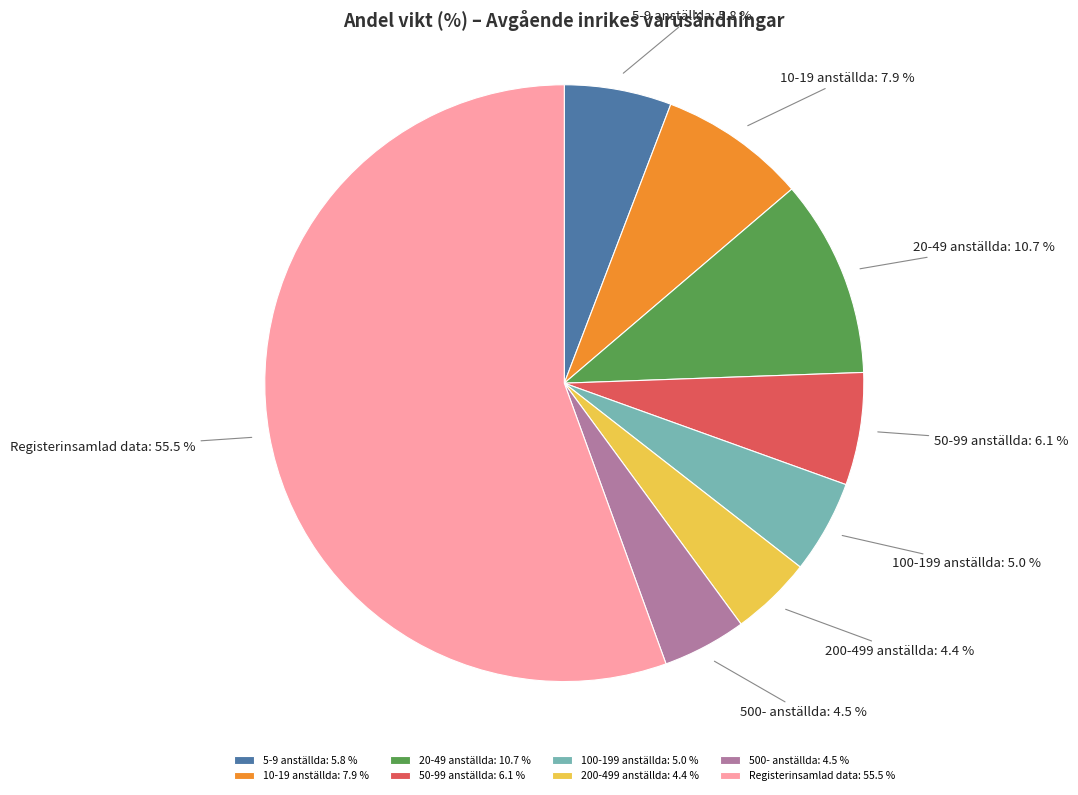

To the nearest percent, what portion does 20-49 anställda represent?

11%